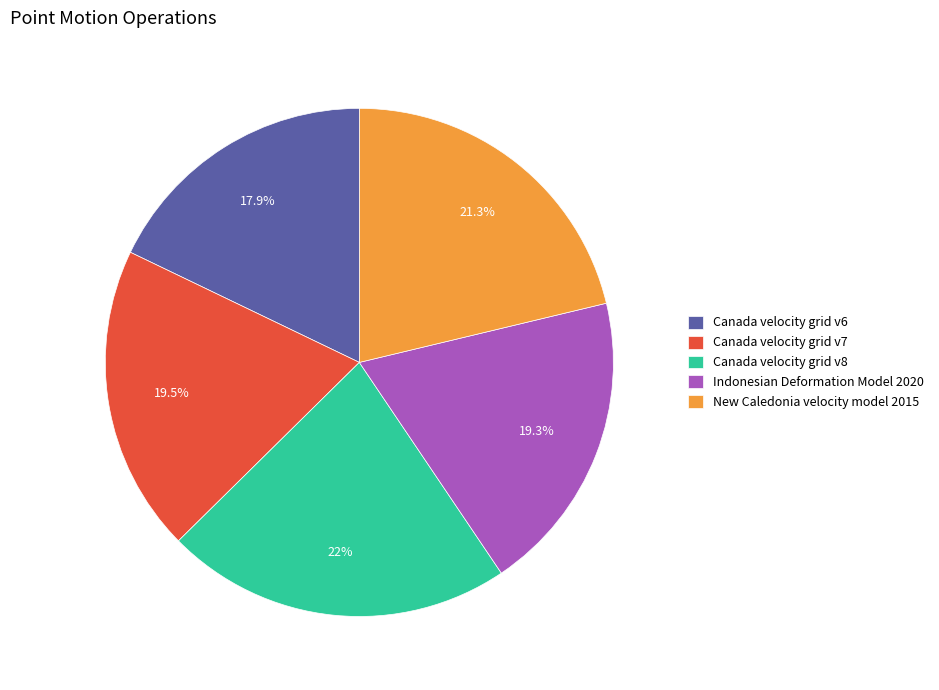

To the nearest percent, what is the difference between the Canada velocity grid v8 and Indonesian Deformation Model 2020 slice percentages?

3%